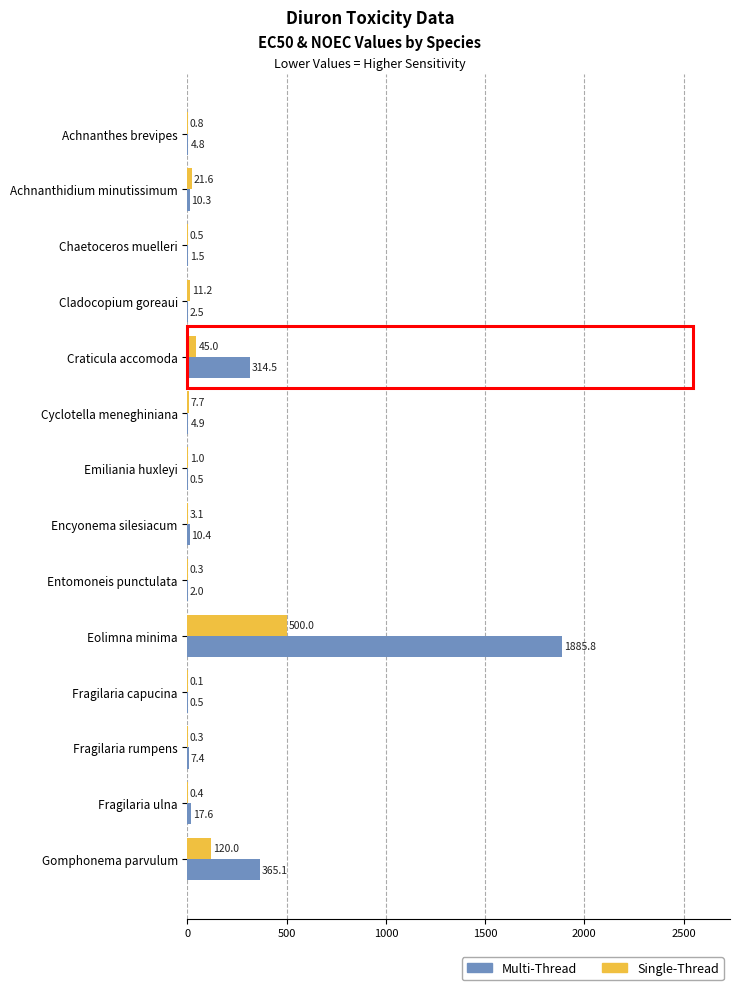

What is the total value across all series at Achnanthes brevipes?

5.6